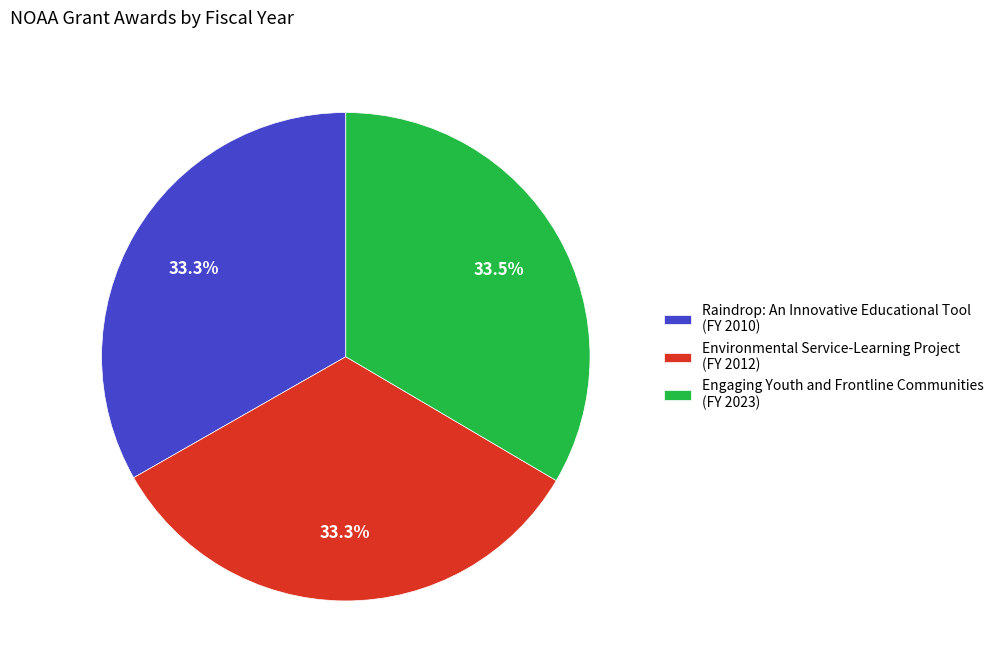

Combined, what portion of the pie is Environmental Service-Learning Project (FY 2012) and Raindrop: An Innovative Educational Tool (FY 2010)?

66.5%